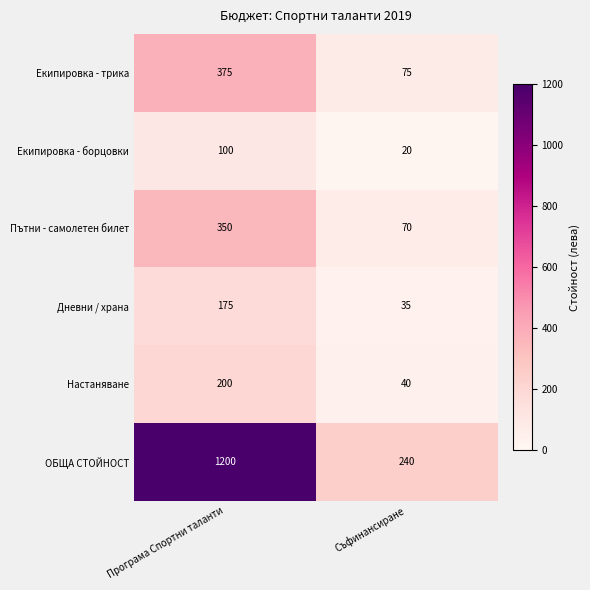

At Програма Спортни таланти, list the series in order from largest to smallest.

ОБЩА СТОЙНОСТ, Екипировка - трика, Пътни - самолетен билет, Настаняване, Дневни / храна, Екипировка - борцовки